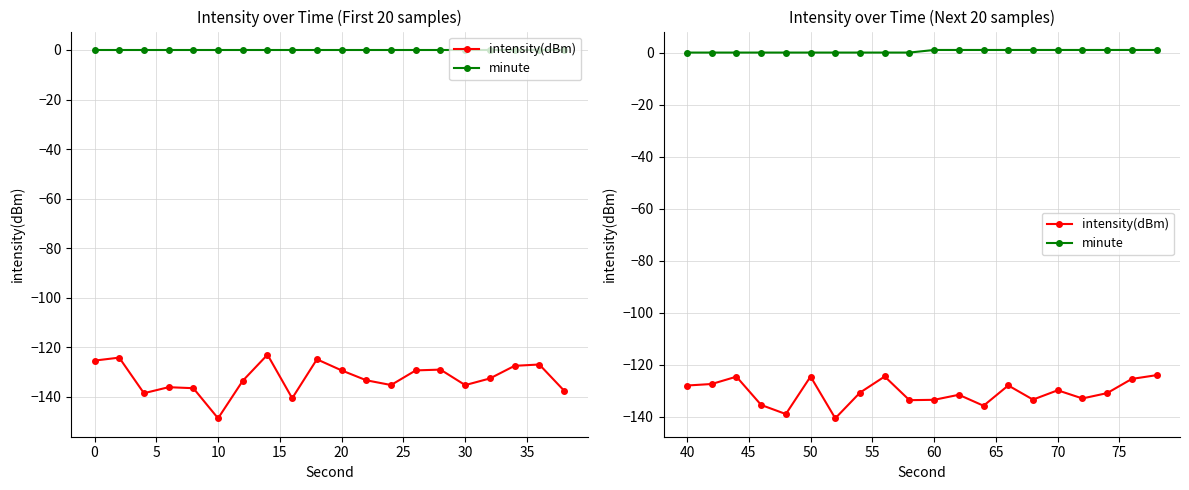

At how many categories does at least one series exceed -96?

20